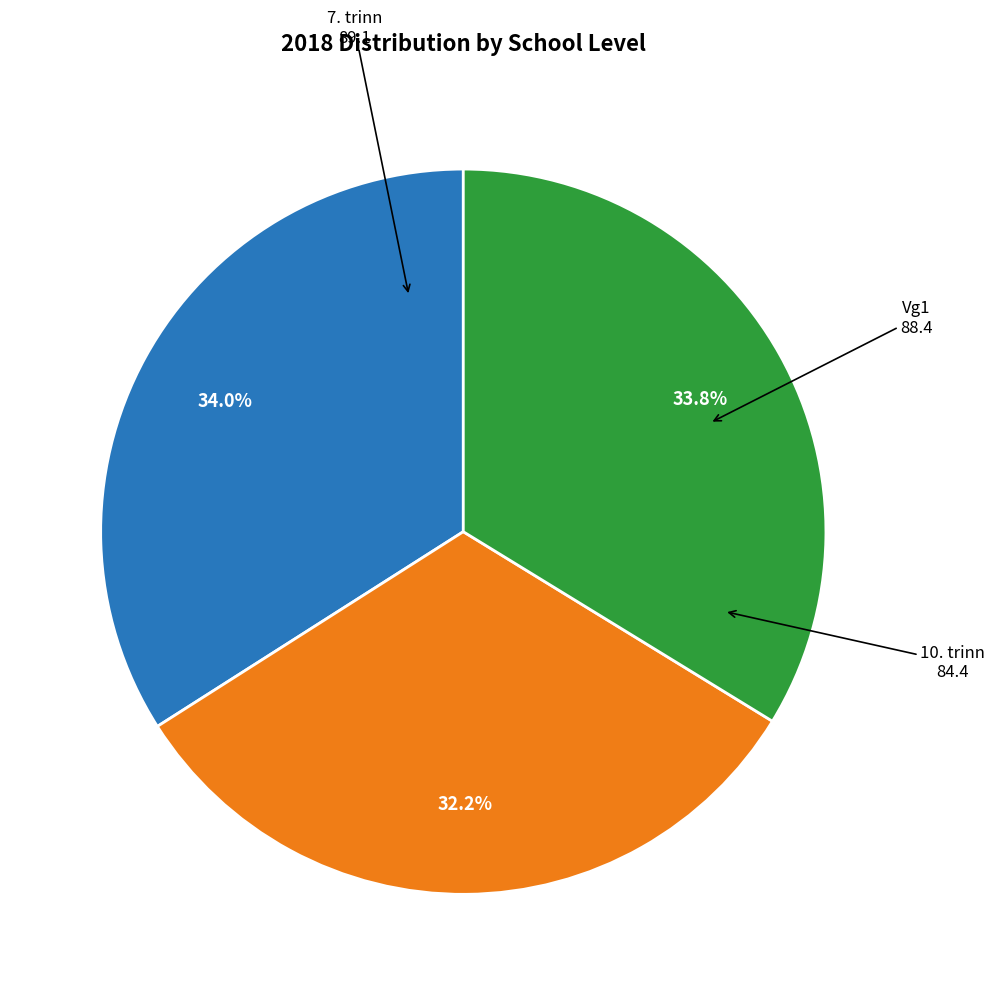

Which slice is the smallest?

10. trinn